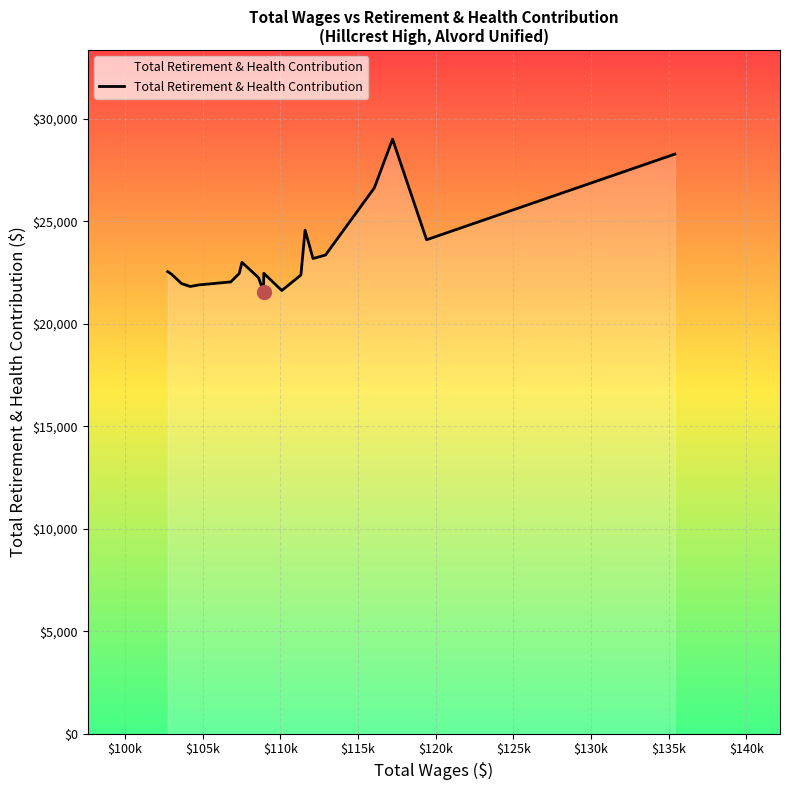

What is the sum of all values?

467544